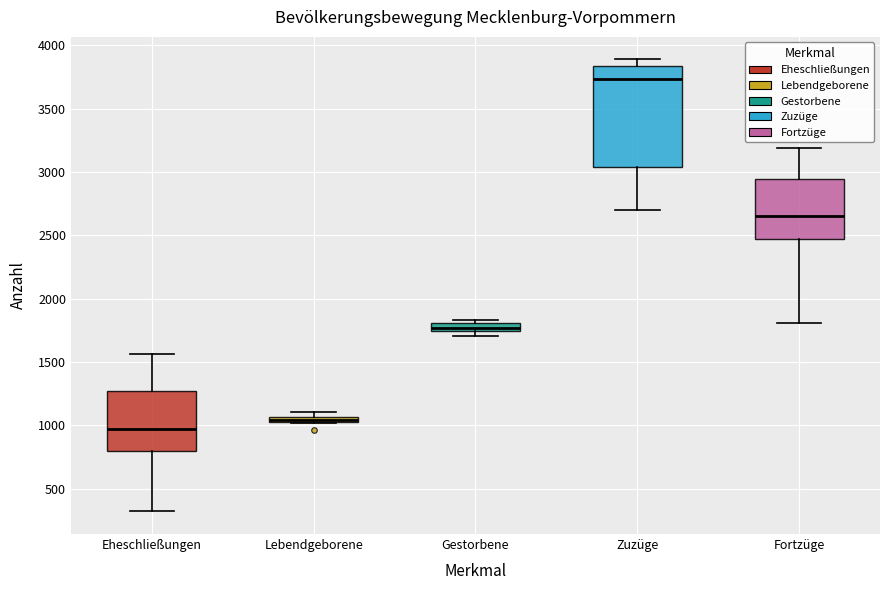

Comparing the boxes themselves (not the whiskers), which one is the tallest?

Zuzüge